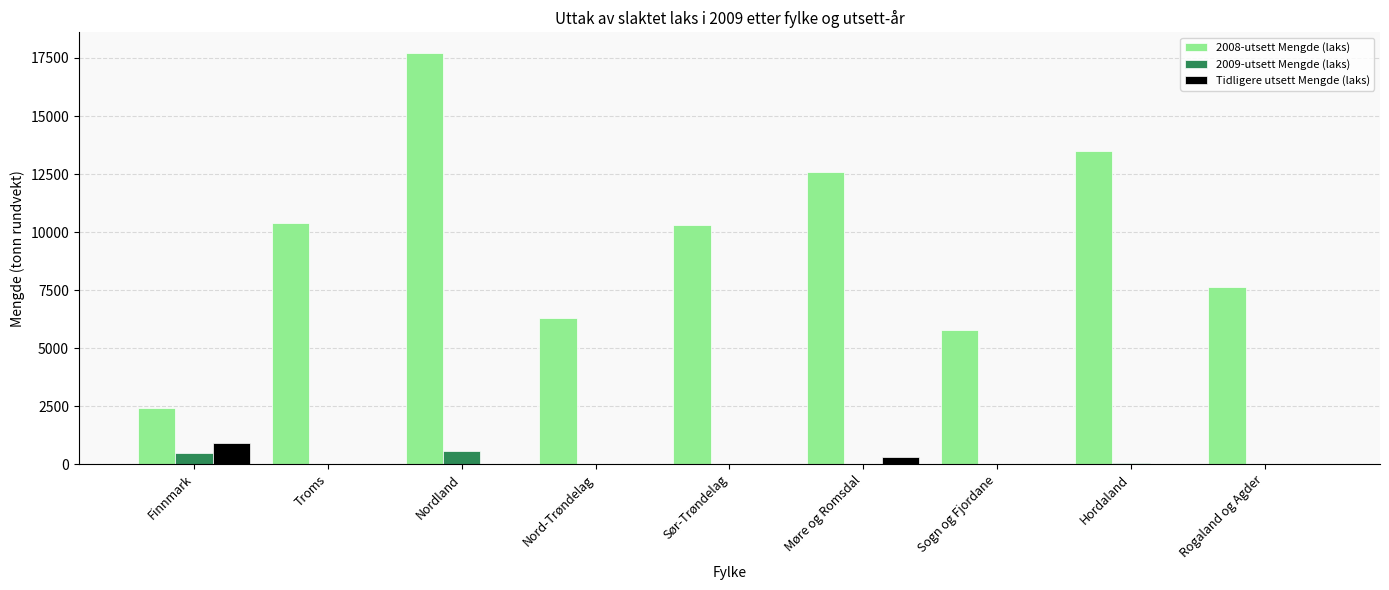

Read the 2008-utsett Mengde (laks) value at Troms.

10384.1